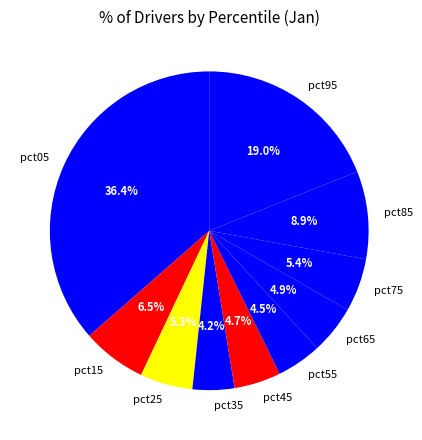

What is the largest slice in the pie chart?

pct05